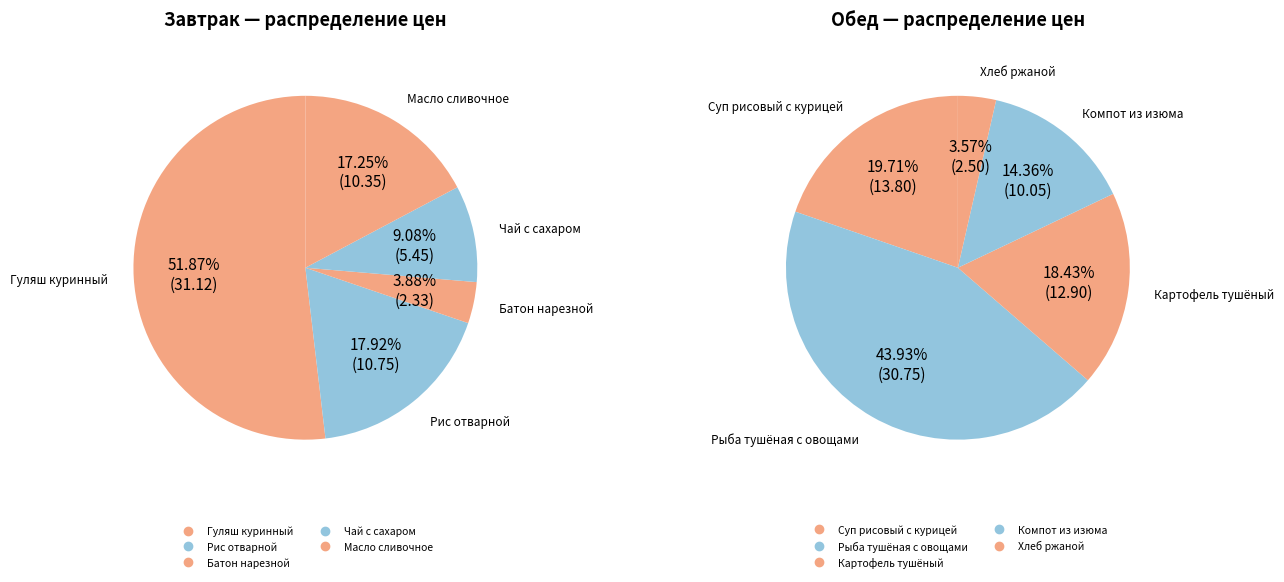

How many slices are in this pie chart?

5